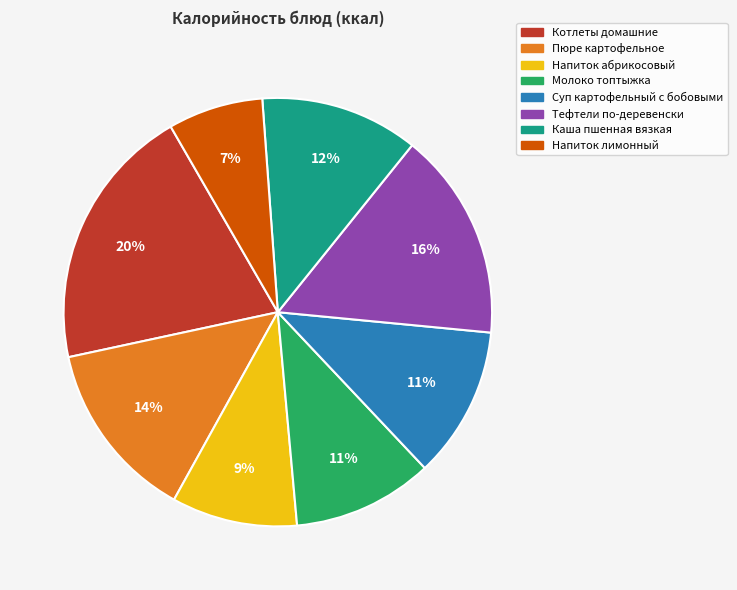

Does any single category account for the majority?

No